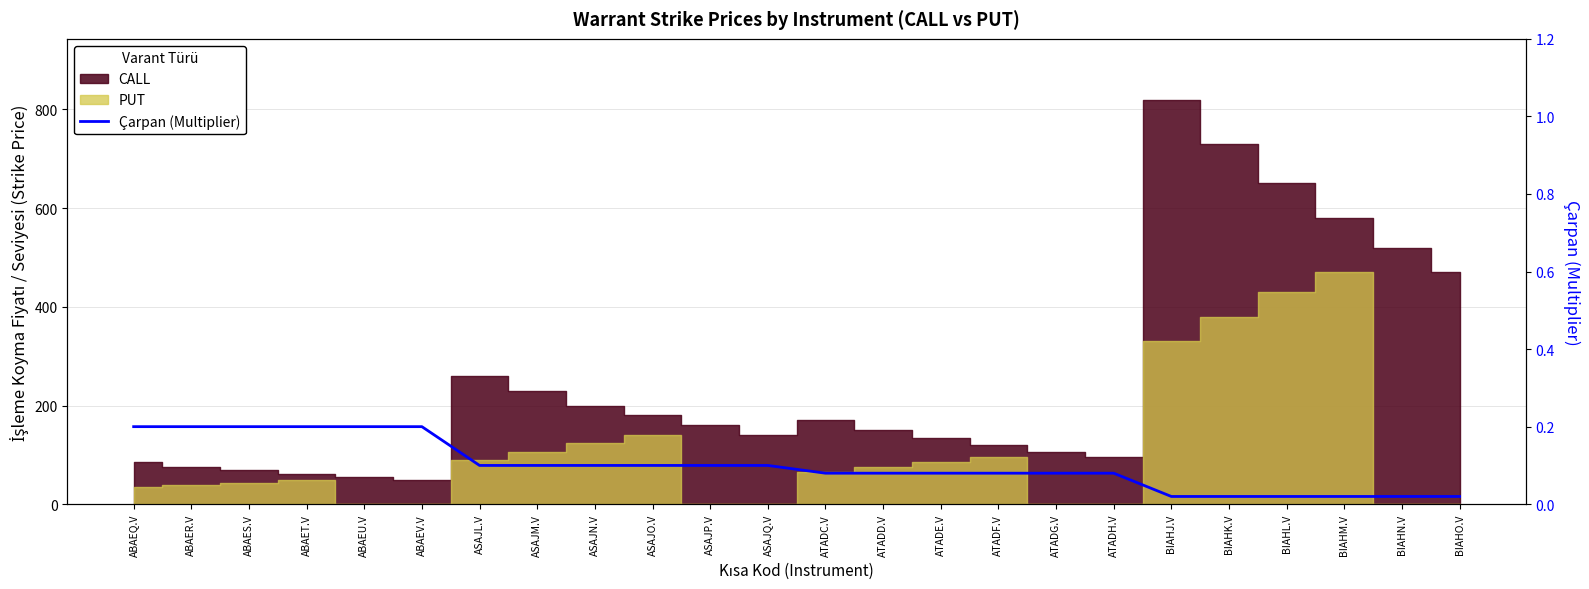

The chart shows a value of 0.2 at ABAER.V. True or false?

True